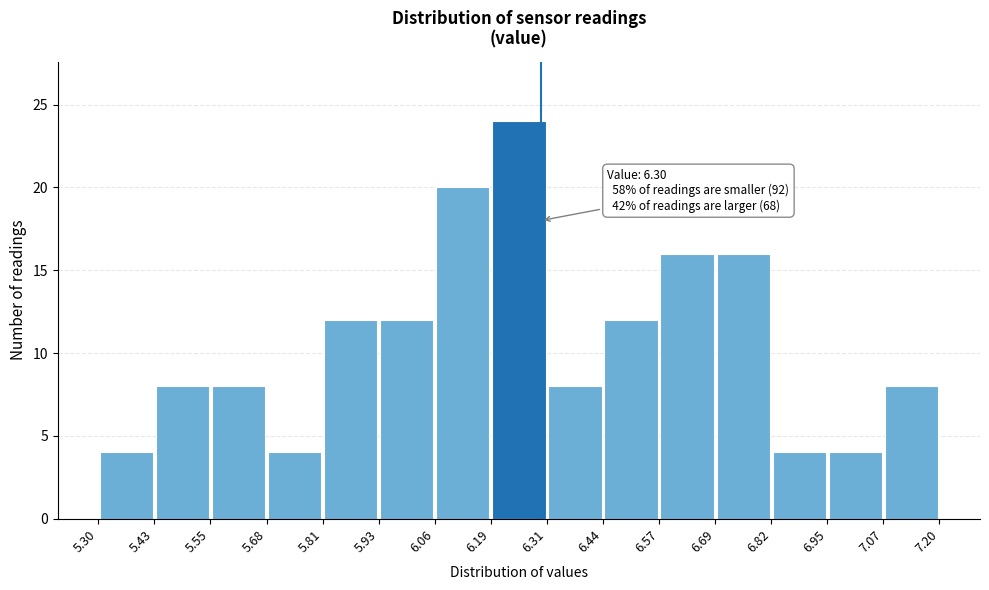

Which range on the x-axis has the tallest bar?

6.19 to 6.31